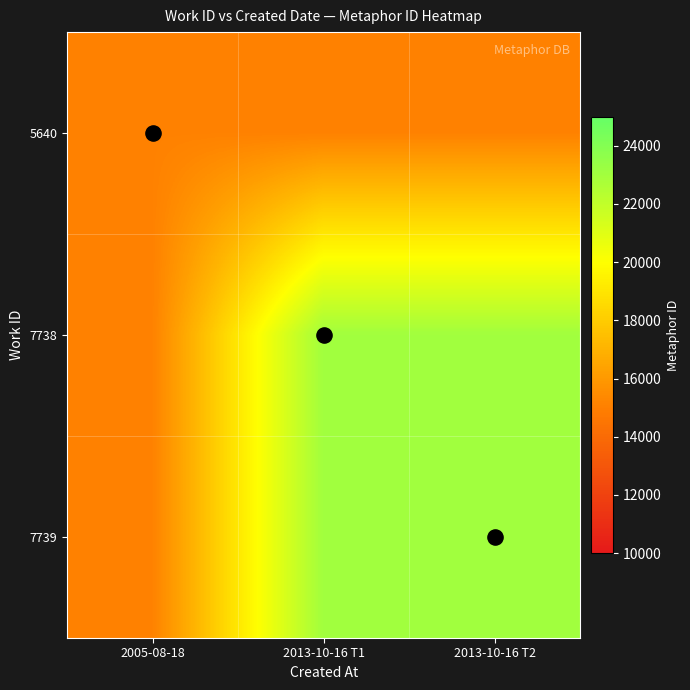

Rank the series by their maximum value, from lowest to highest.

5640, 7738, 7739